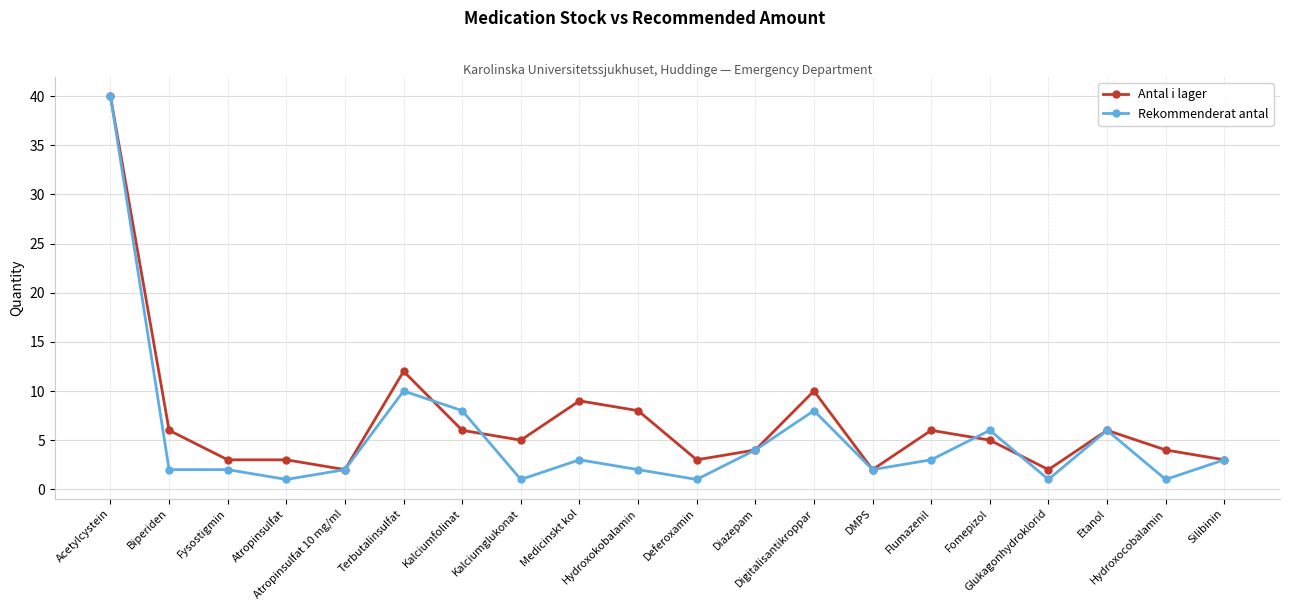

How many lines are shown in the chart?

2